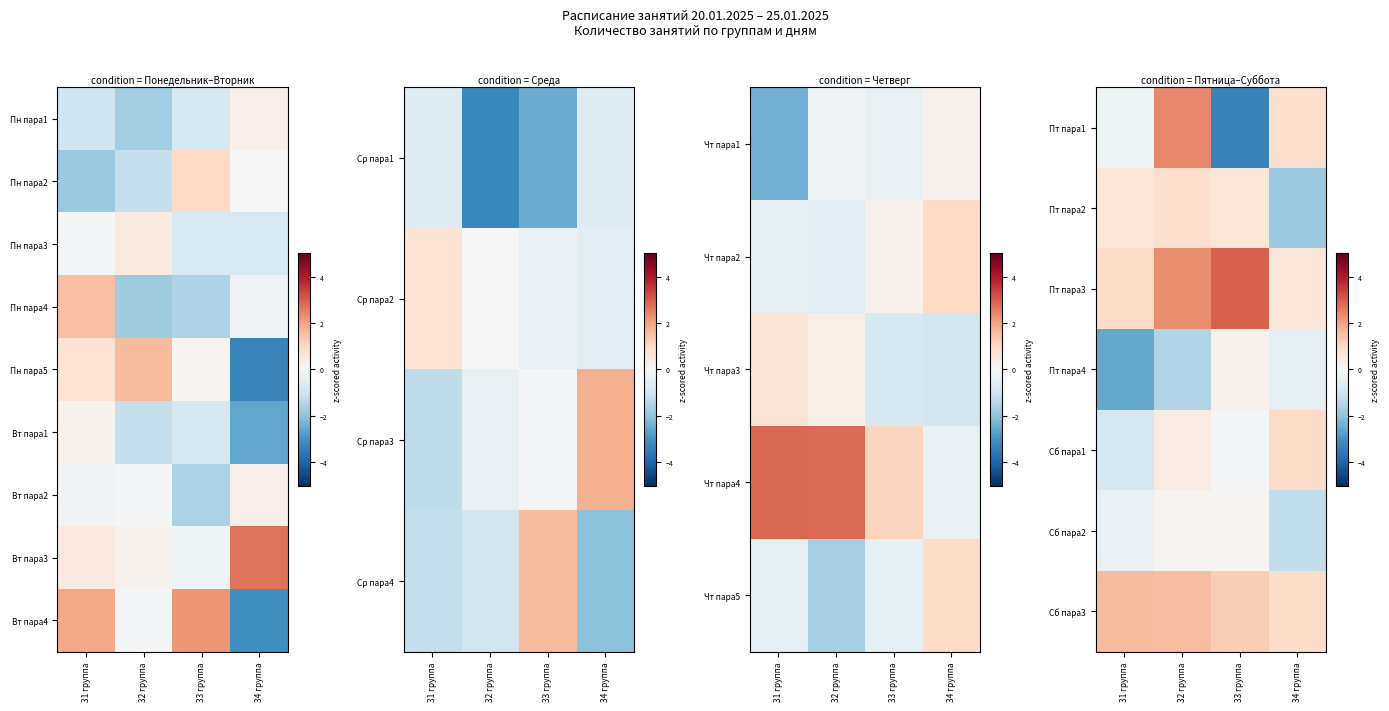

What is the difference between the highest and lowest values at 33 группа?

6.3